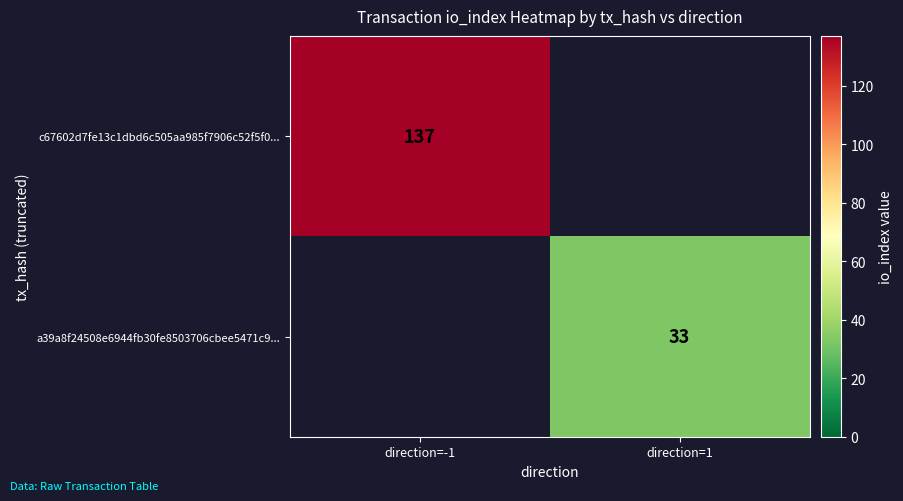

The a39a8f24508e6944fb30fe8503706cbee5471c9... series shows 33 at direction=1. True or false?

True